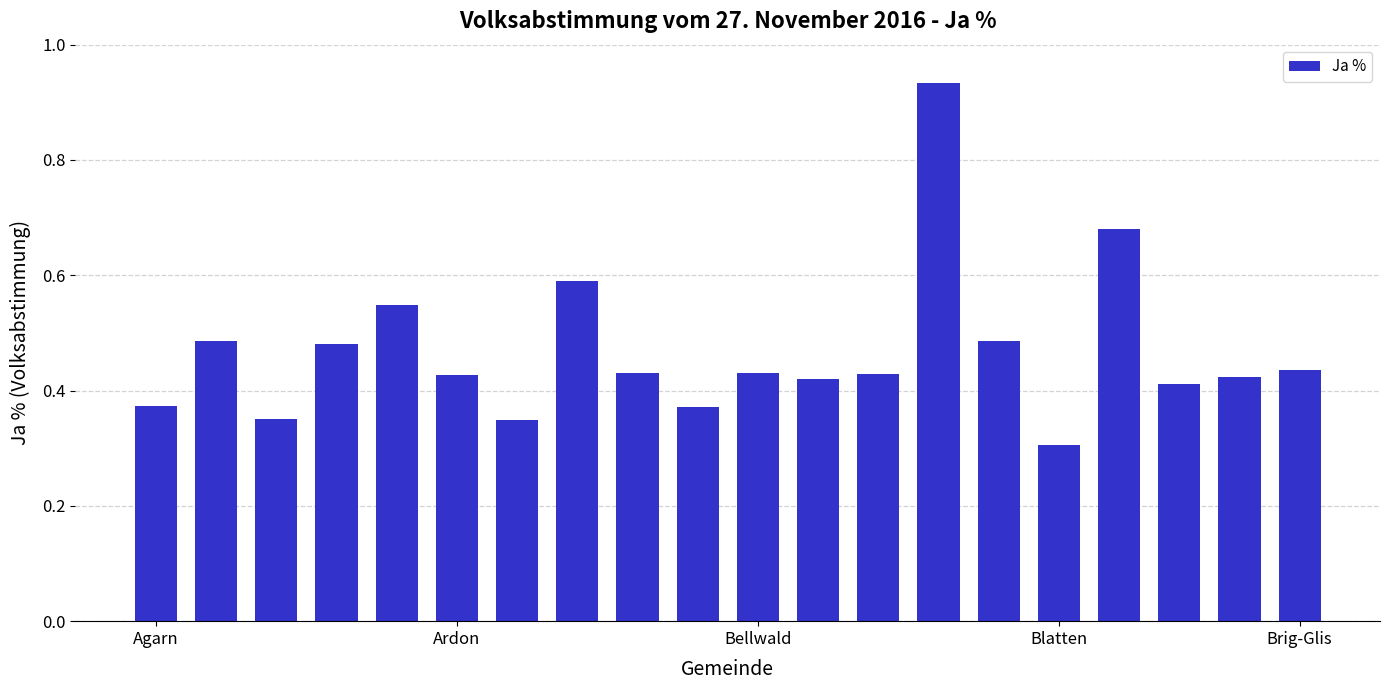

Count the values in the range 0 to 1.

20